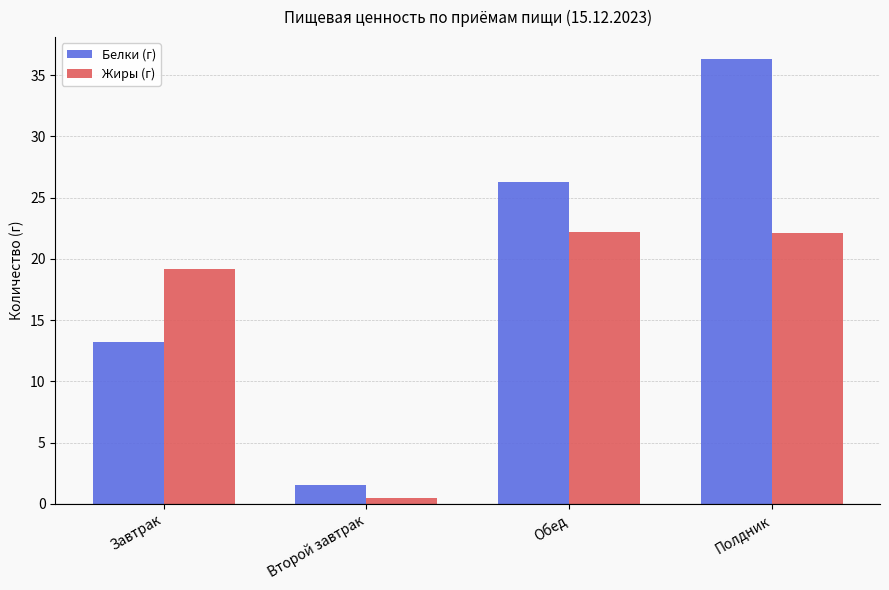

Between Второй завтрак and Полдник, which series saw the biggest shift?

Белки (г)